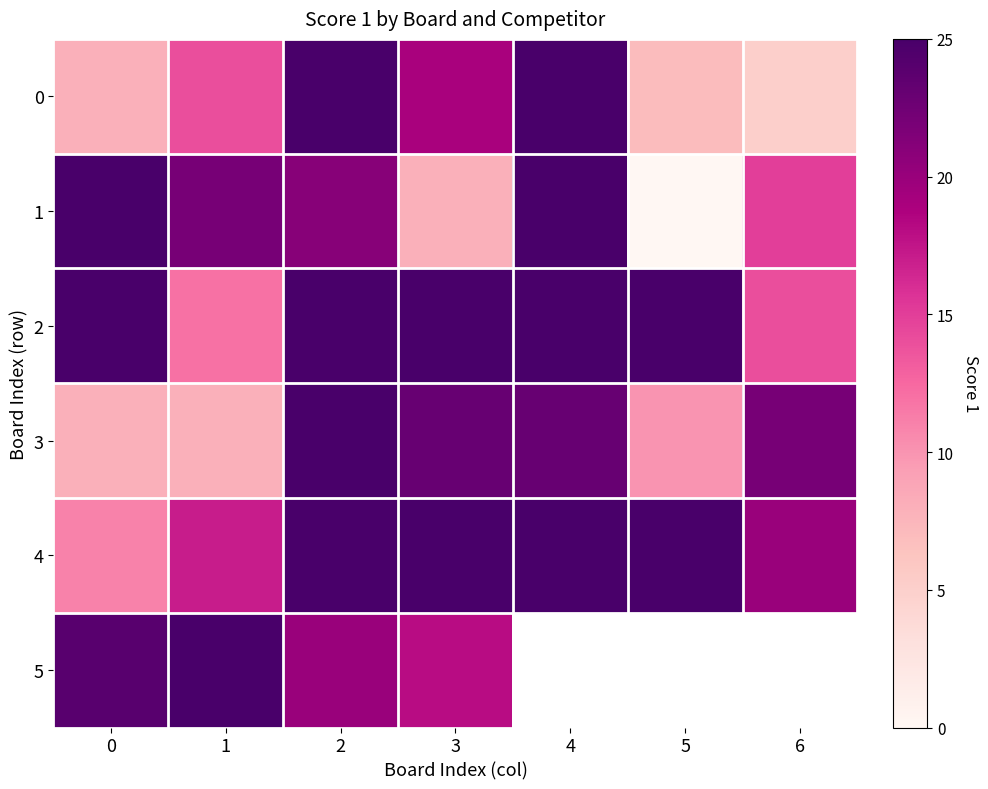

What is the maximum value shown in the chart?

25.0